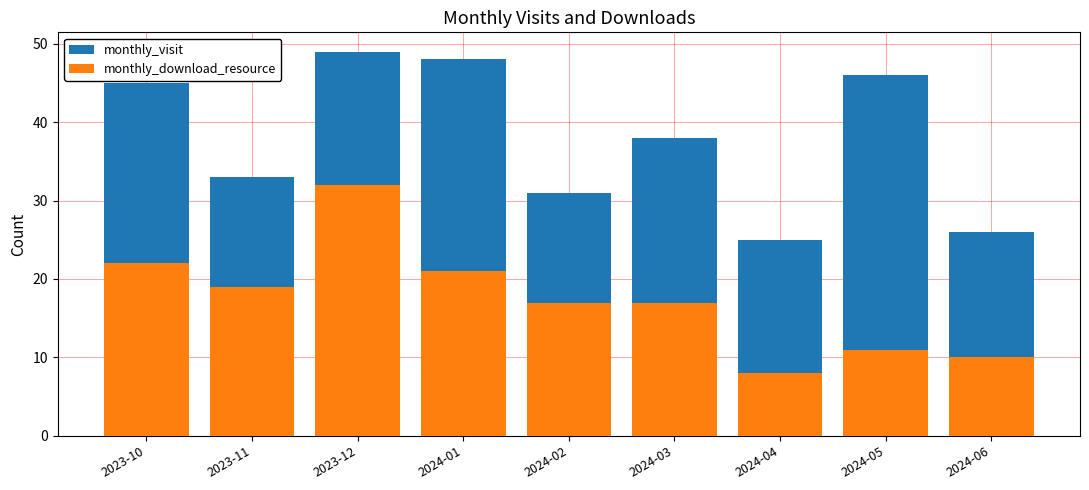

How many values in the monthly_visit series are below 38?

4